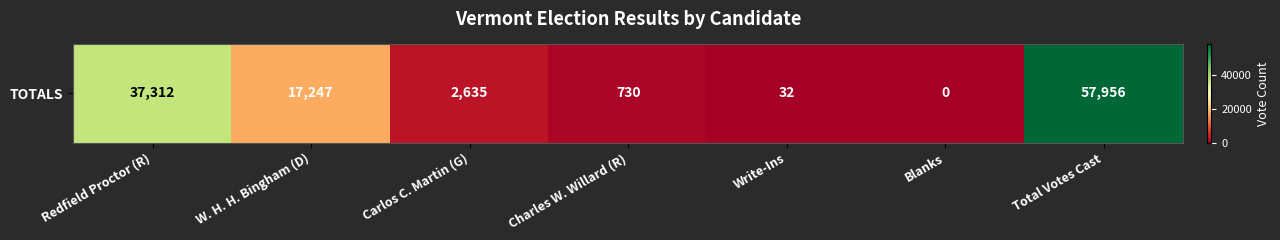

What is the sum of all values?

115912